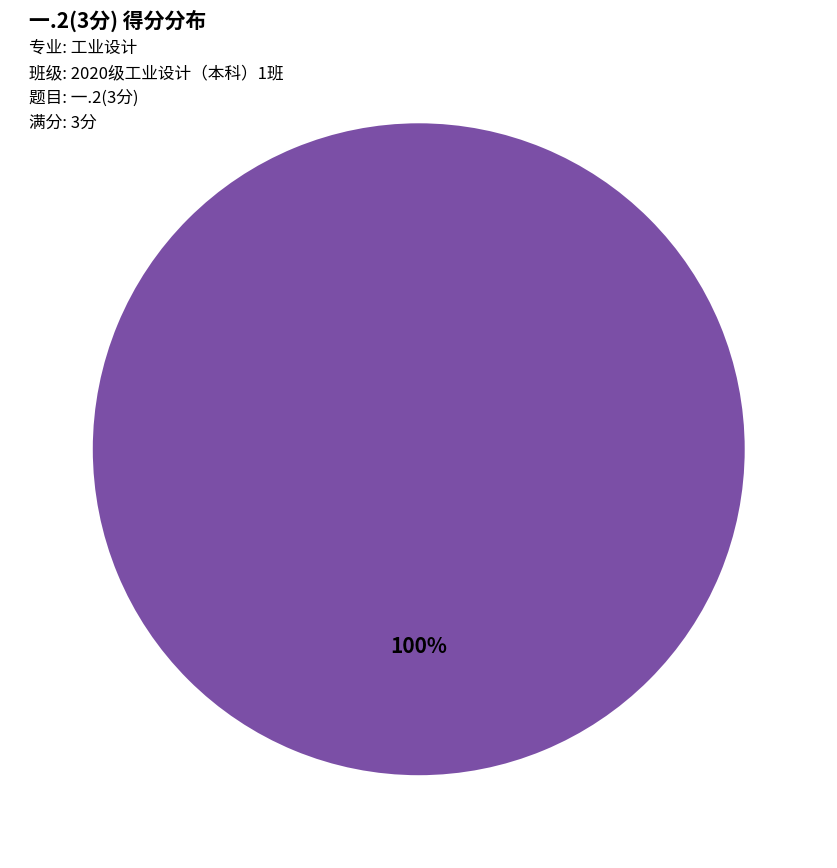

Which slice is the largest?

2020176087